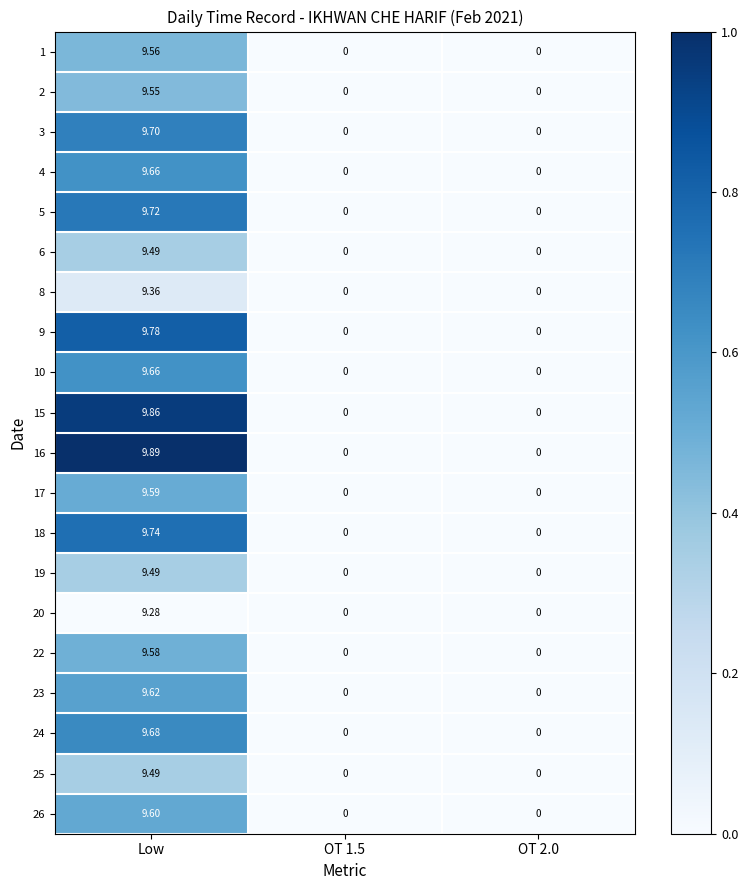

How many distinct data groups are displayed?

20